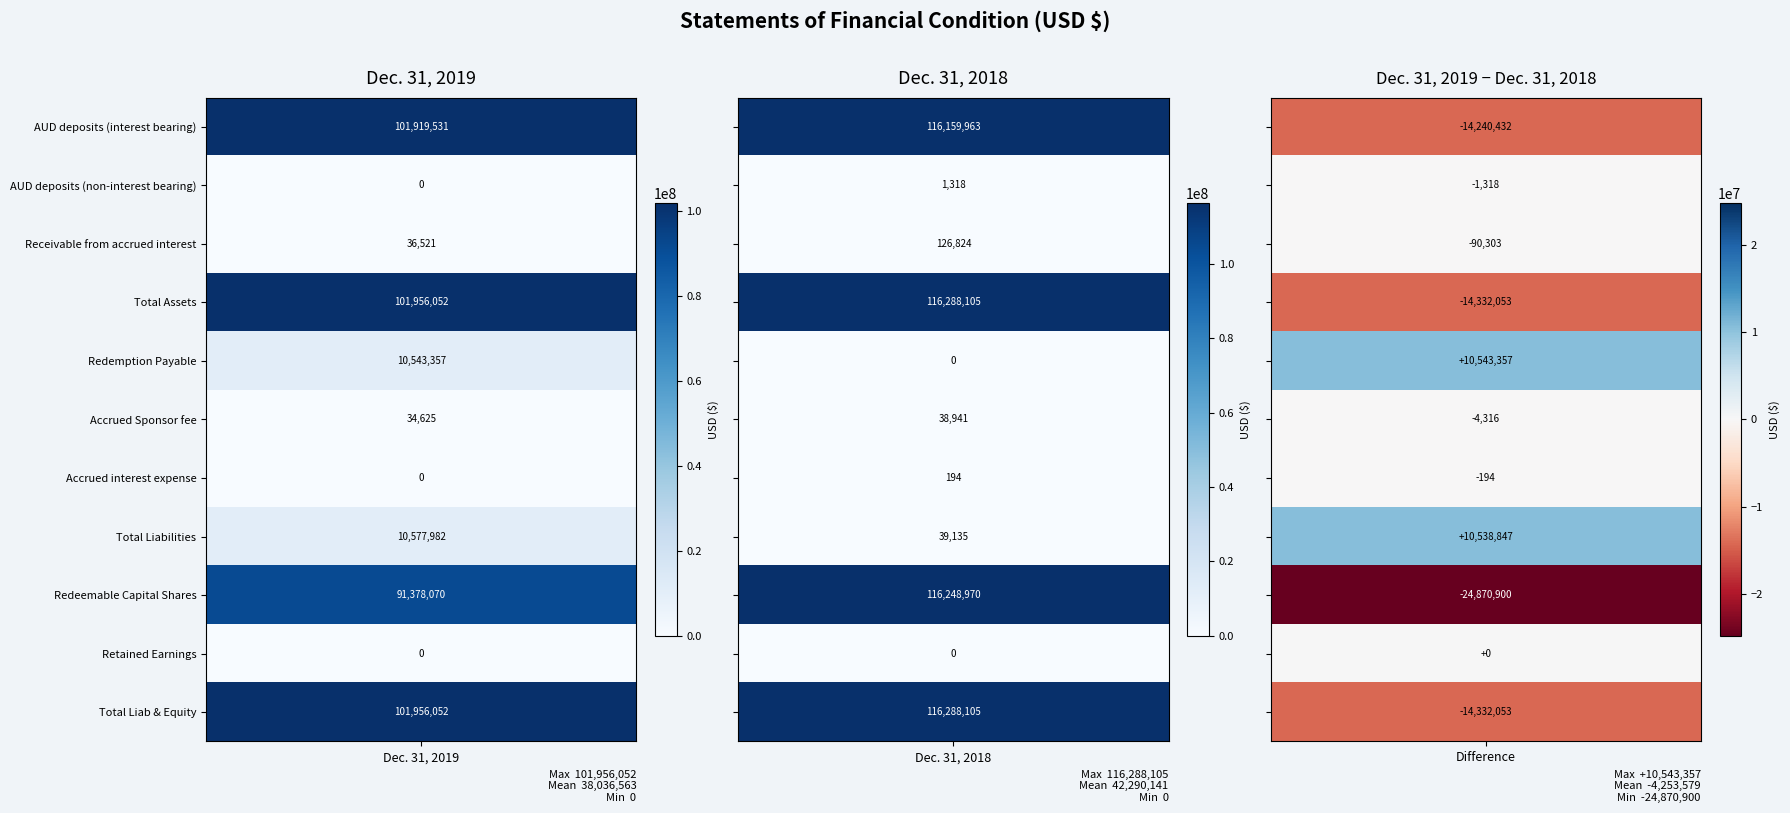

Between 0 and 1, which series saw the biggest shift?

Redeemable Capital Shares